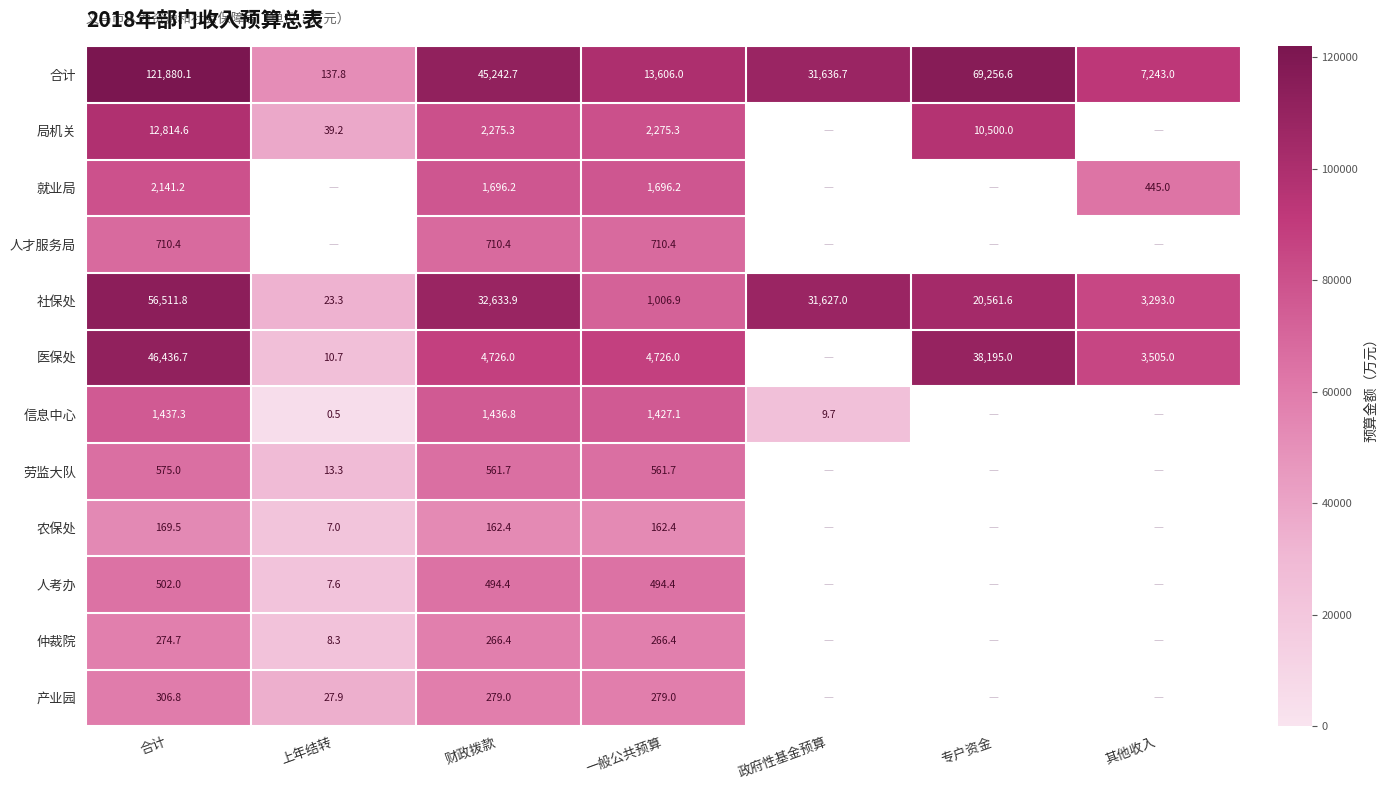

At which label does 社保处 reach its peak?

合计